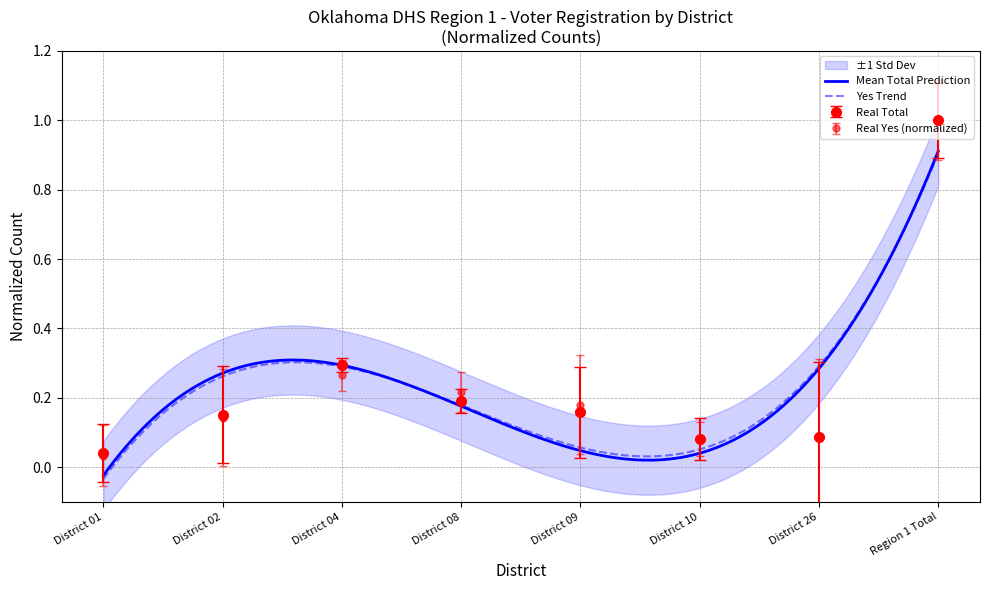

True or false: No has a value of -0.2 at District 26.

False